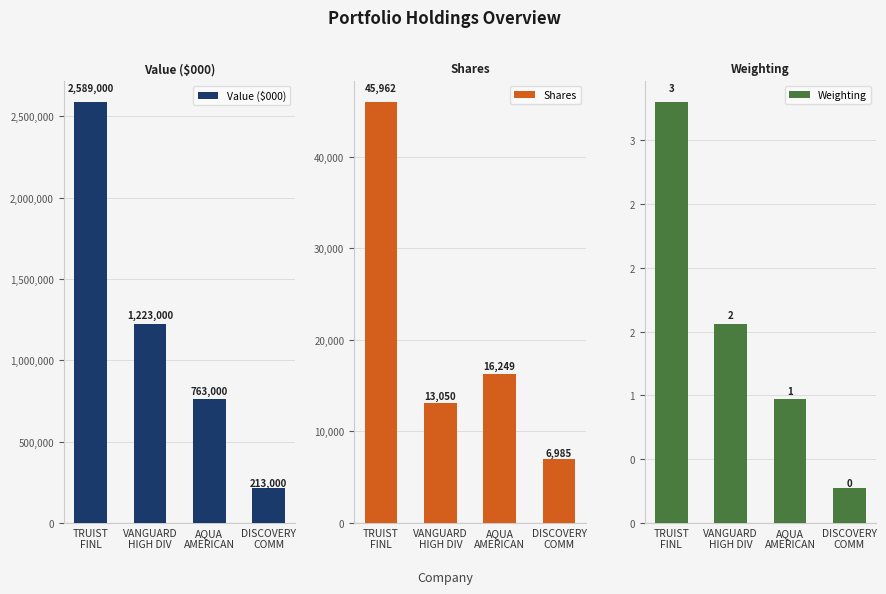

How many groups of bars are there?

4